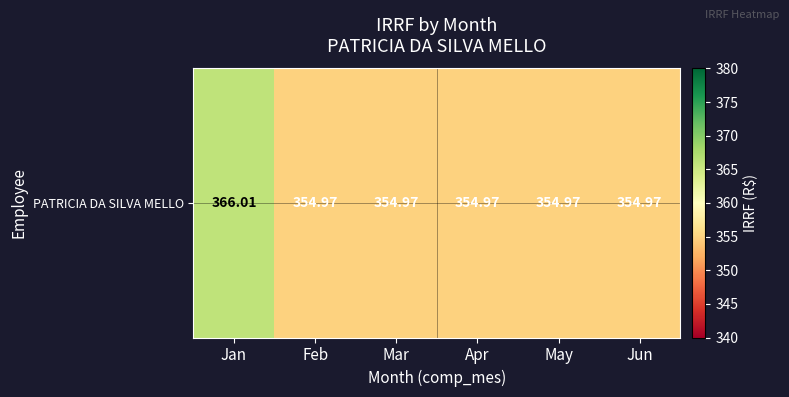

Reading left to right, transcribe all the data shown in this chart.

Jan=366.0	Feb=355.0	Mar=355.0	Apr=355.0	May=355.0	Jun=355.0